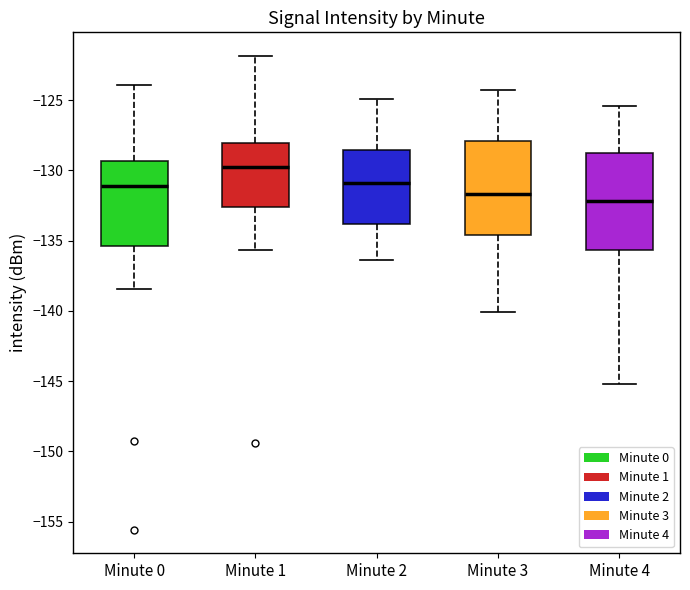

Reading left to right, read every box against the y-axis: the position of its median line, the range the box covers, and the ends of its whiskers. The values are not printed on the chart, so give them approximately, as read against the axis.

Minute 0: median -131.0, box -135.5 to -129.5, whiskers -138.5 to -124.0
Minute 1: median -129.5, box -132.5 to -128.0, whiskers -135.5 to -122.0
Minute 2: median -131.0, box -134.0 to -128.5, whiskers -136.5 to -125.0
Minute 3: median -131.5, box -134.5 to -128.0, whiskers -140.0 to -124.5
Minute 4: median -132.0, box -135.5 to -129.0, whiskers -145.0 to -125.5